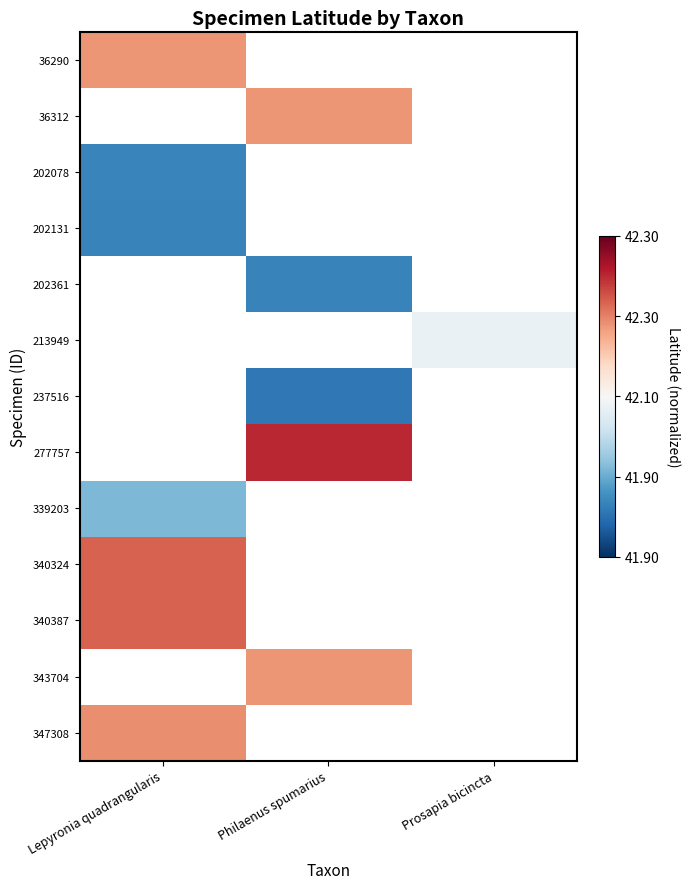

List the series in order of their peak value, lowest first.

202131, 202361, 213949, 237516, 277757, 339203, 36290, 36312, 202078, 340324, 340387, 343704, 347308